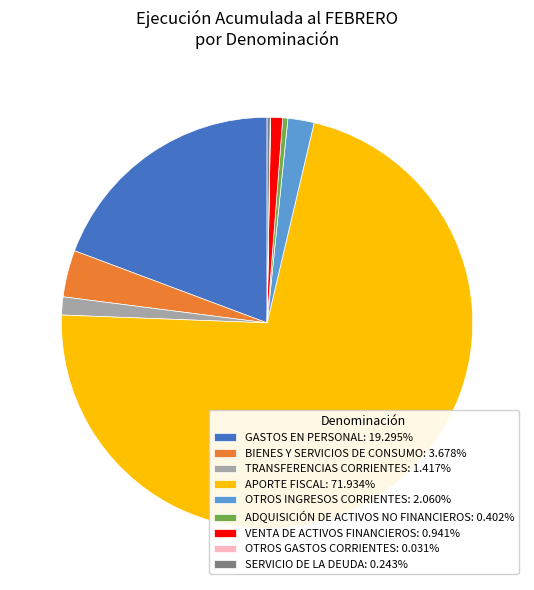

Is the sum of ADQUISICIÓN DE ACTIVOS NO FINANCIEROS: 0.402% and BIENES Y SERVICIOS DE CONSUMO: 3.678% greater than half?

No